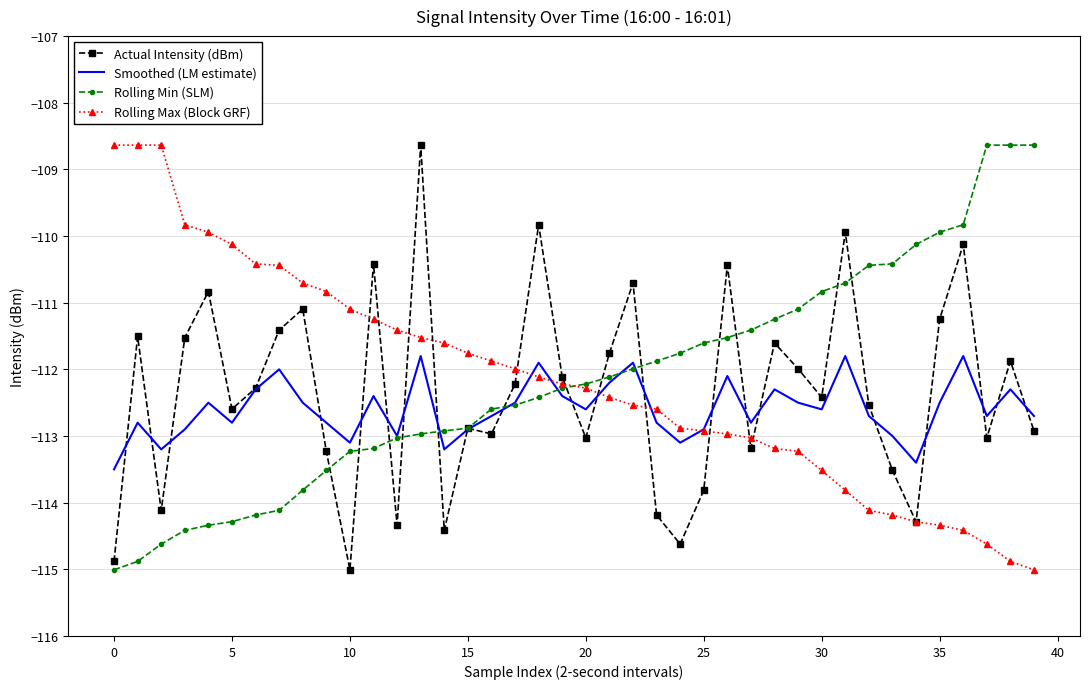

What is the maximum value for Smoothed (LM estimate)?

-111.8